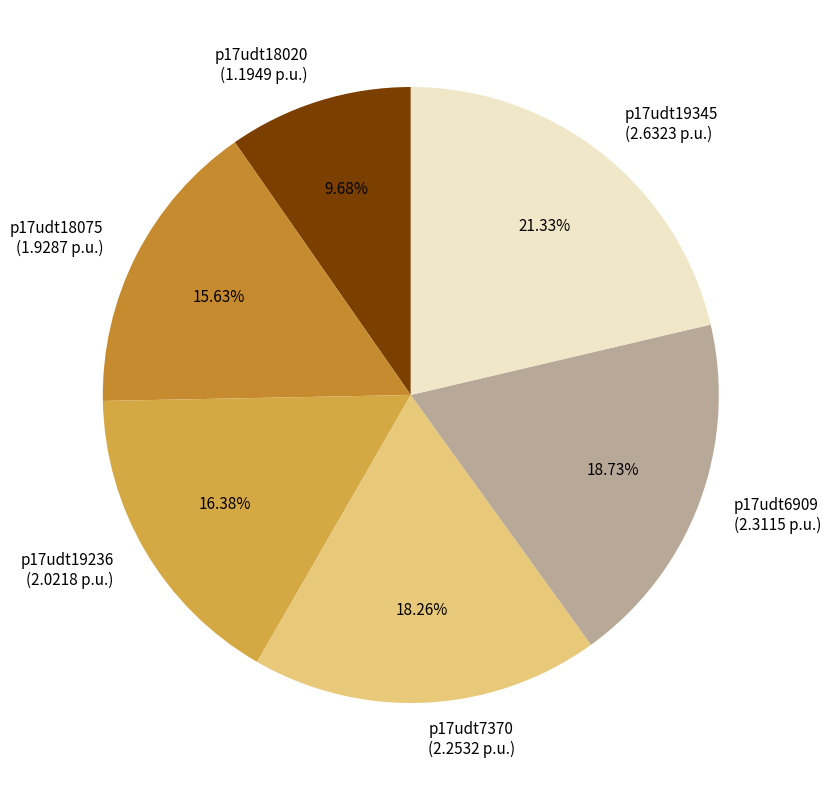

Is there a majority slice in this chart?

No